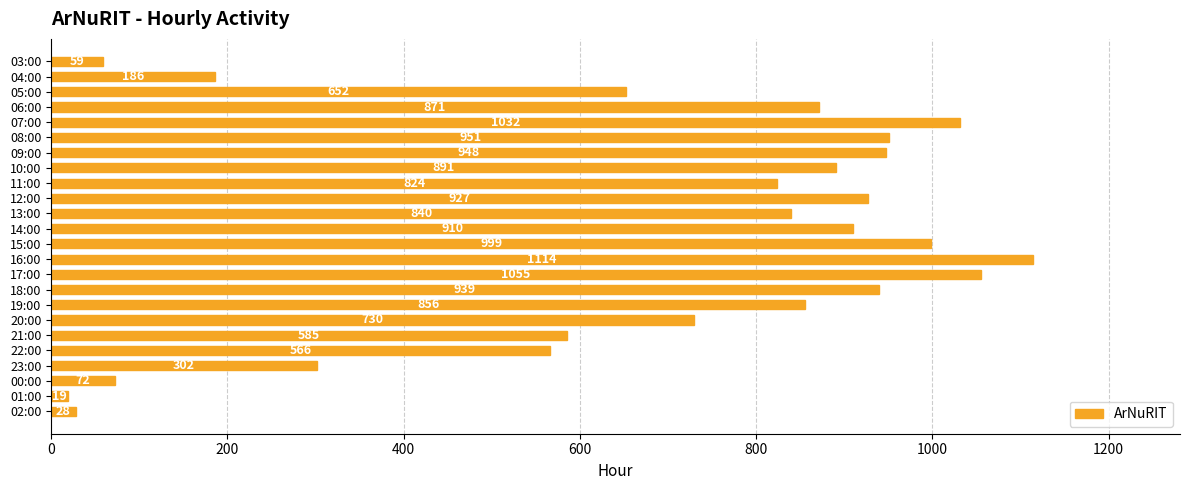

The chart shows a value of 296 at 22:00. True or false?

False